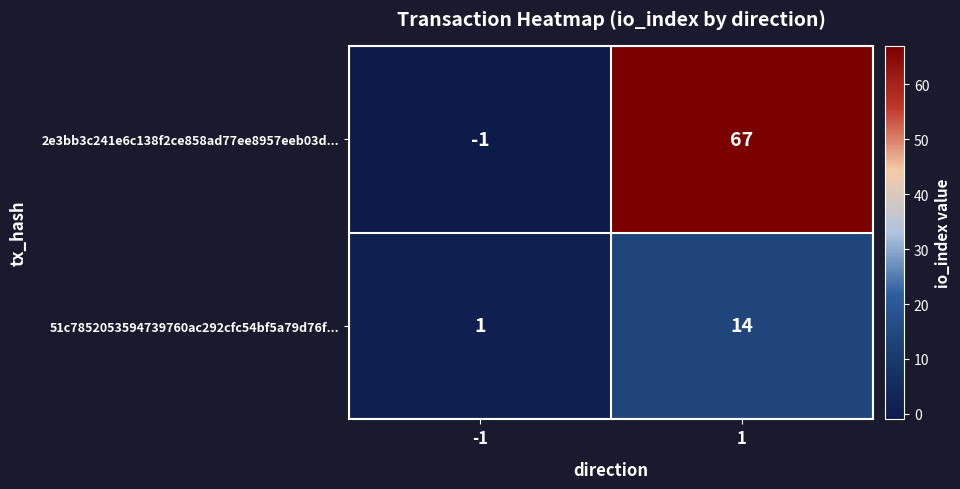

How many series are shown in this chart?

2